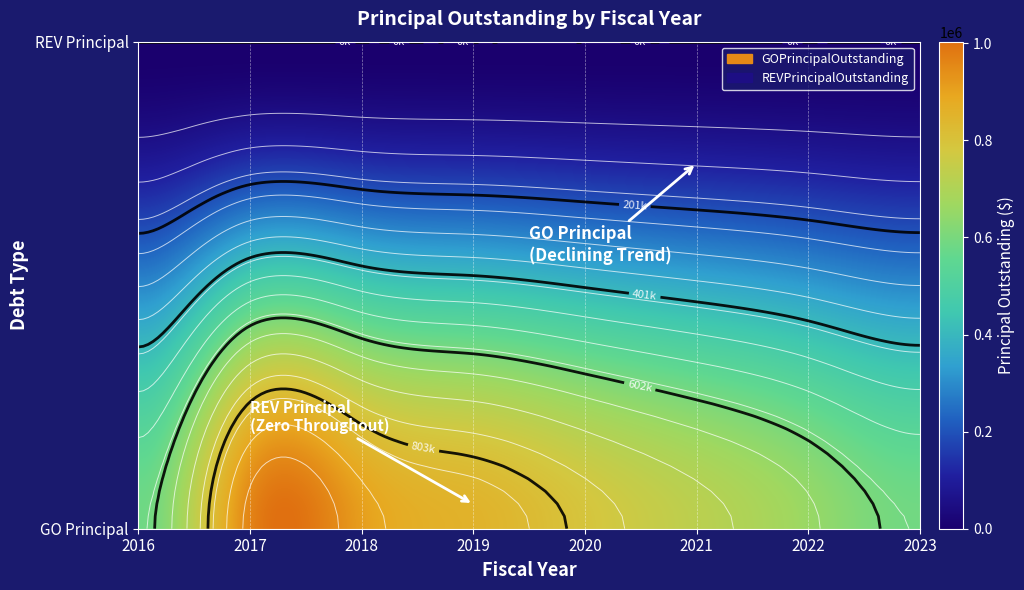

How many series are shown in this chart?

2